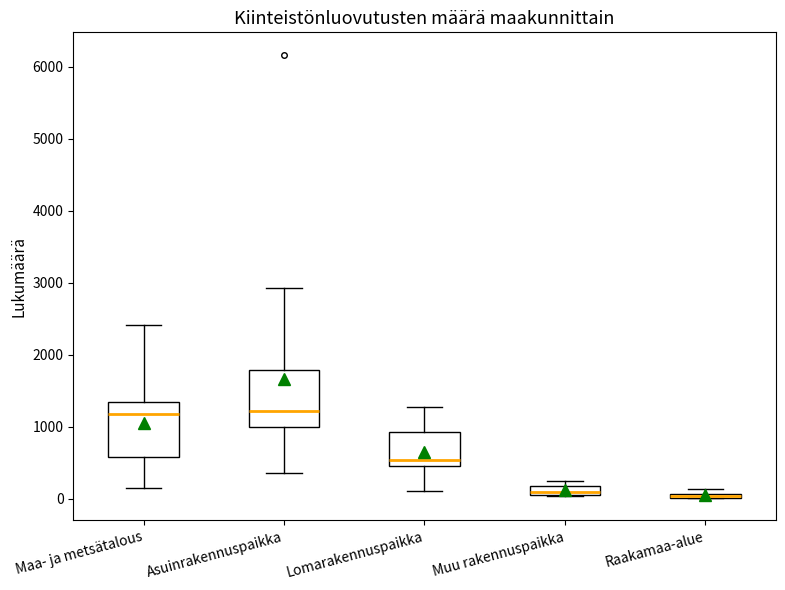

Where is the upper edge of the box for Muu rakennuspaikka on the y-axis? The values are not printed on the chart, so give them approximately, as read against the axis.

200